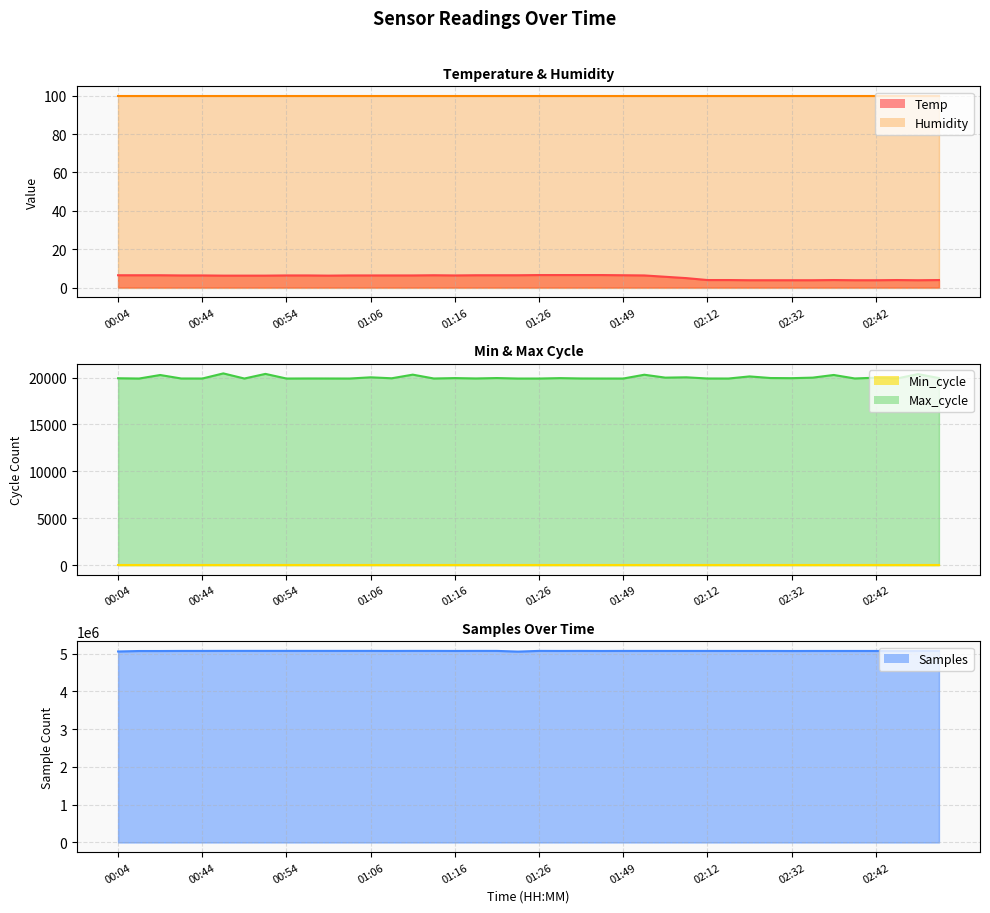

What is the approximate value of Max_cycle at 01:21?

19960.0